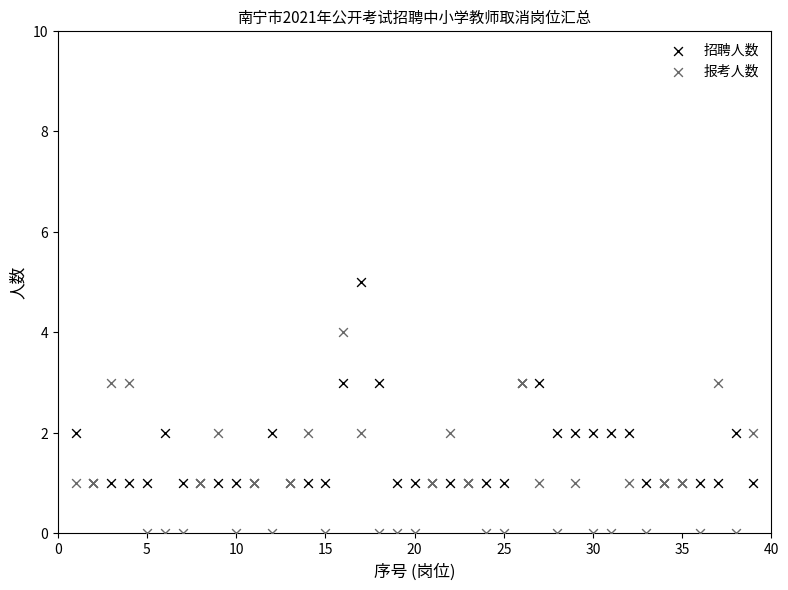

Which series contains the lowest Y value?

报考人数